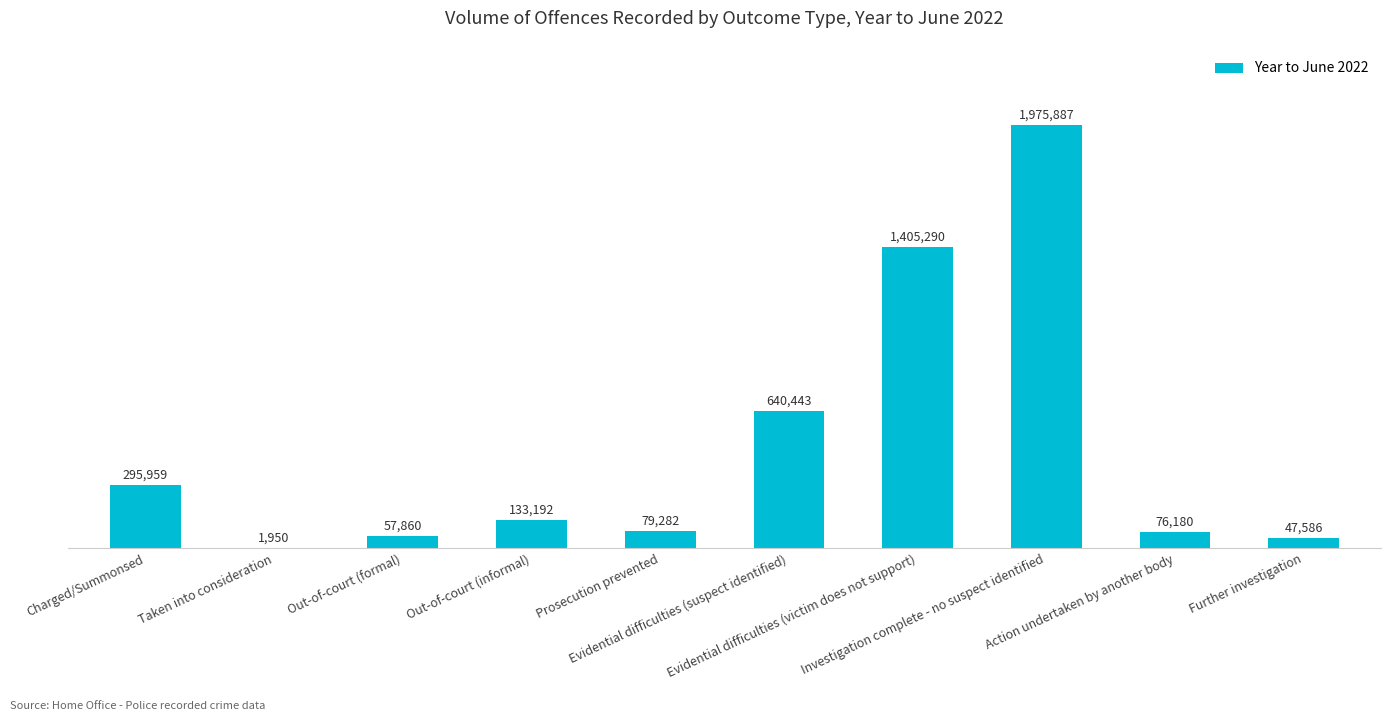

True or false: the data shows 295959 at Charged/Summonsed.

True